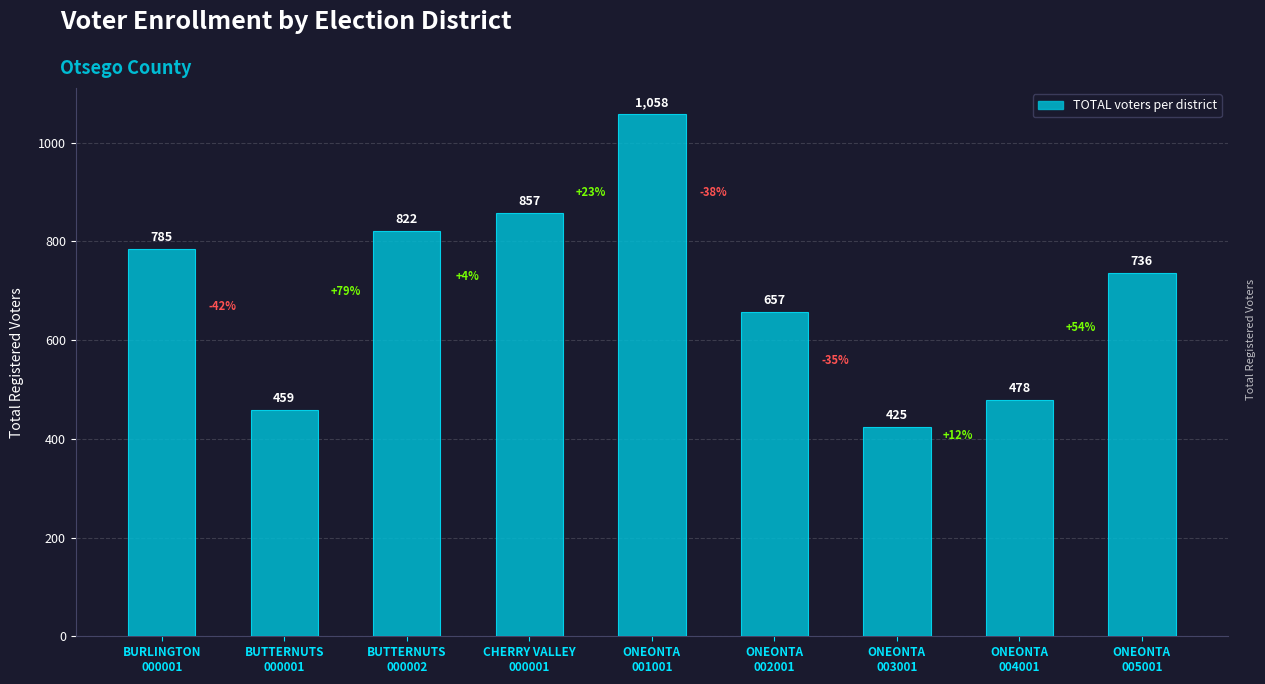

Which label corresponds to the largest value in the chart?

ONEONTA
001001